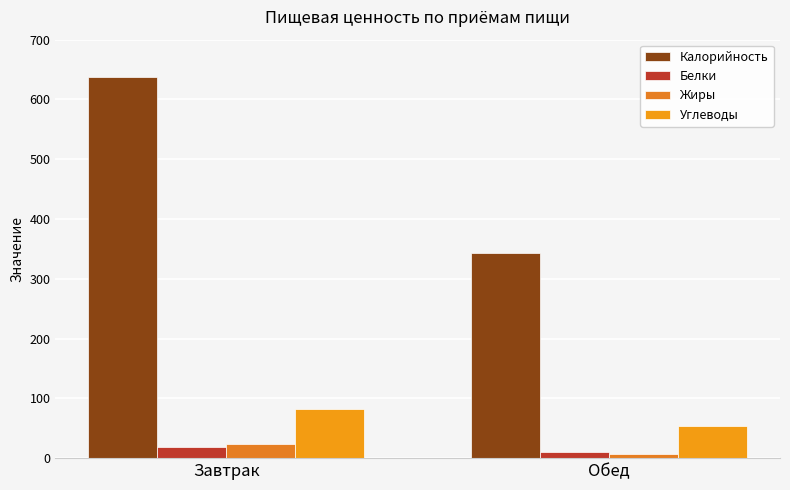

Is it true that Белки equals 11 at Обед?

True